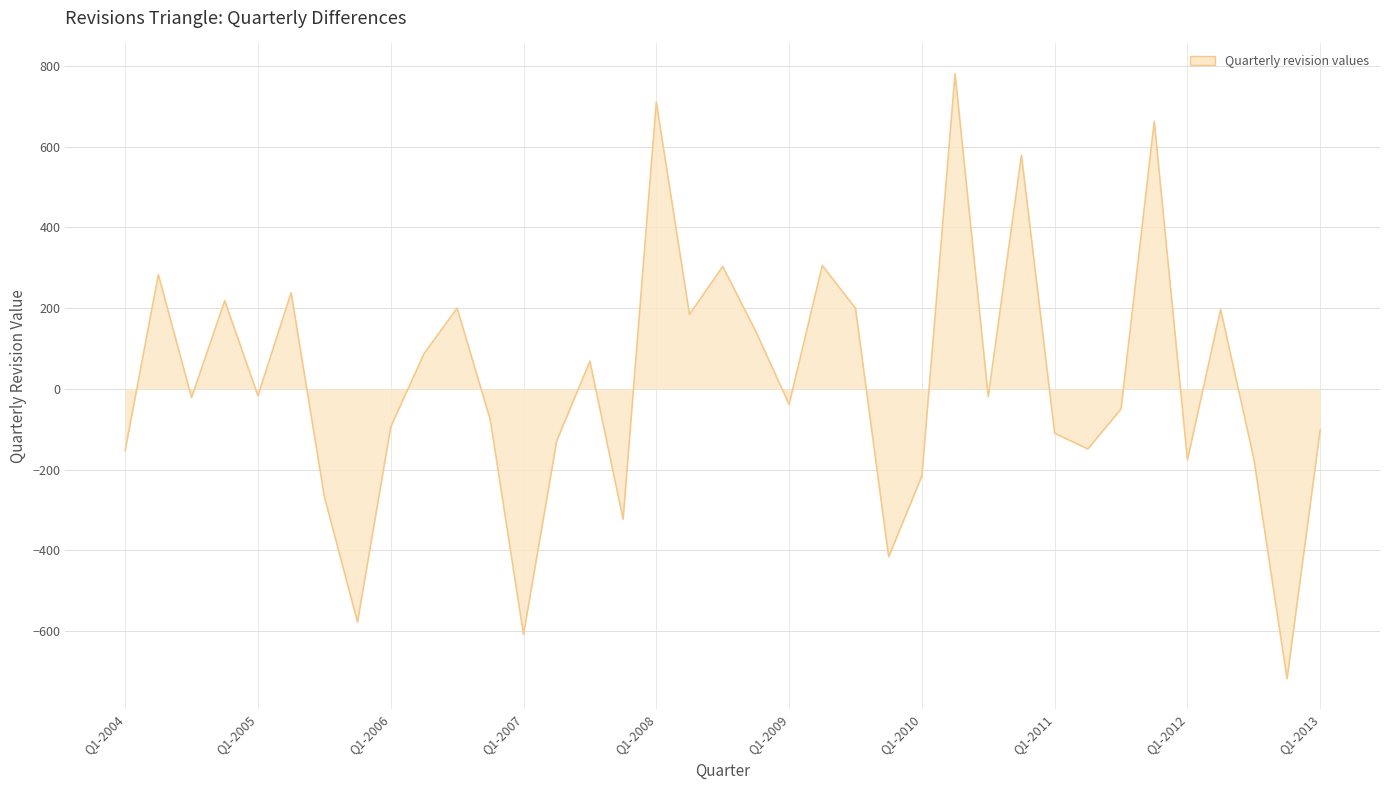

What is the difference between the maximum and minimum values?

1498.8